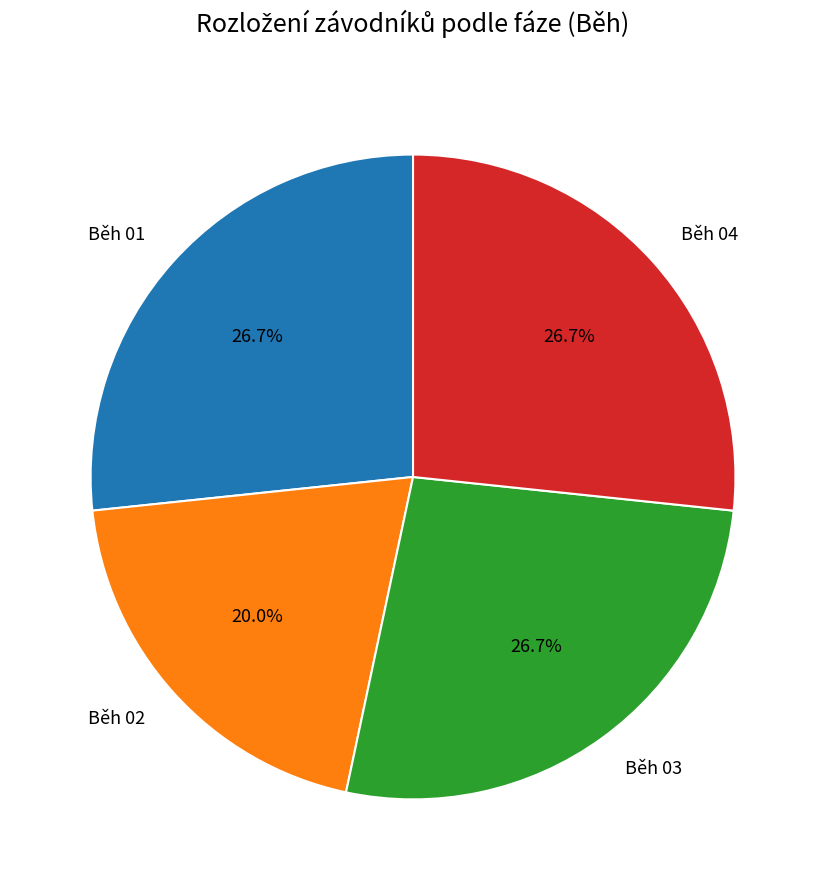

Between Běh 02 and Běh 03, which is larger?

Běh 03